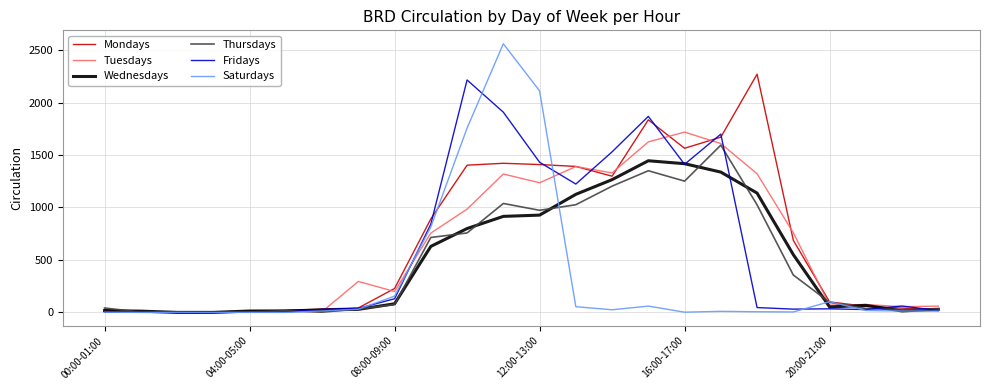

Which series has the widest spread of values?

Saturdays